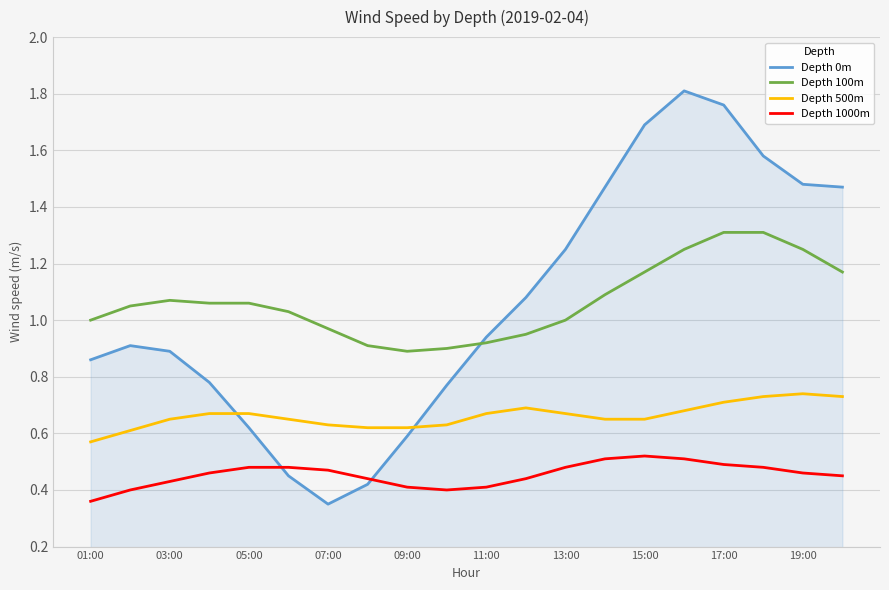

Which series has the widest spread of values?

Depth 0m